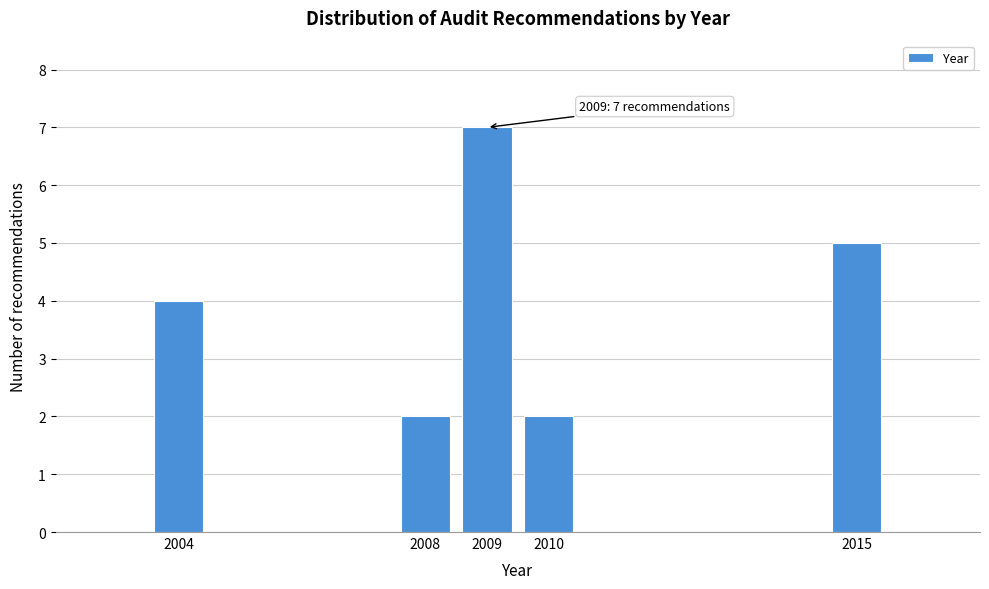

Reading left to right, transcribe all the data shown in this chart.

4	2	7	2	5